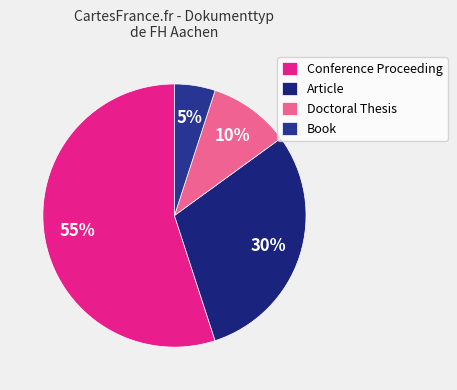

How many slices are in this pie chart?

4